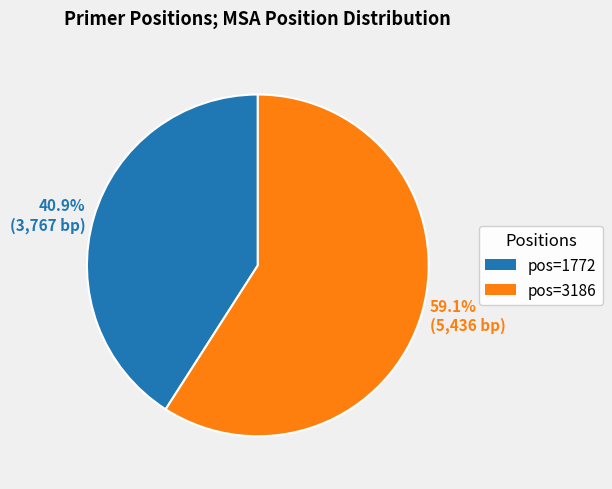

Between 59.1% (5,436 bp) and 40.9% (3,767 bp), which is larger?

59.1% (5,436 bp)